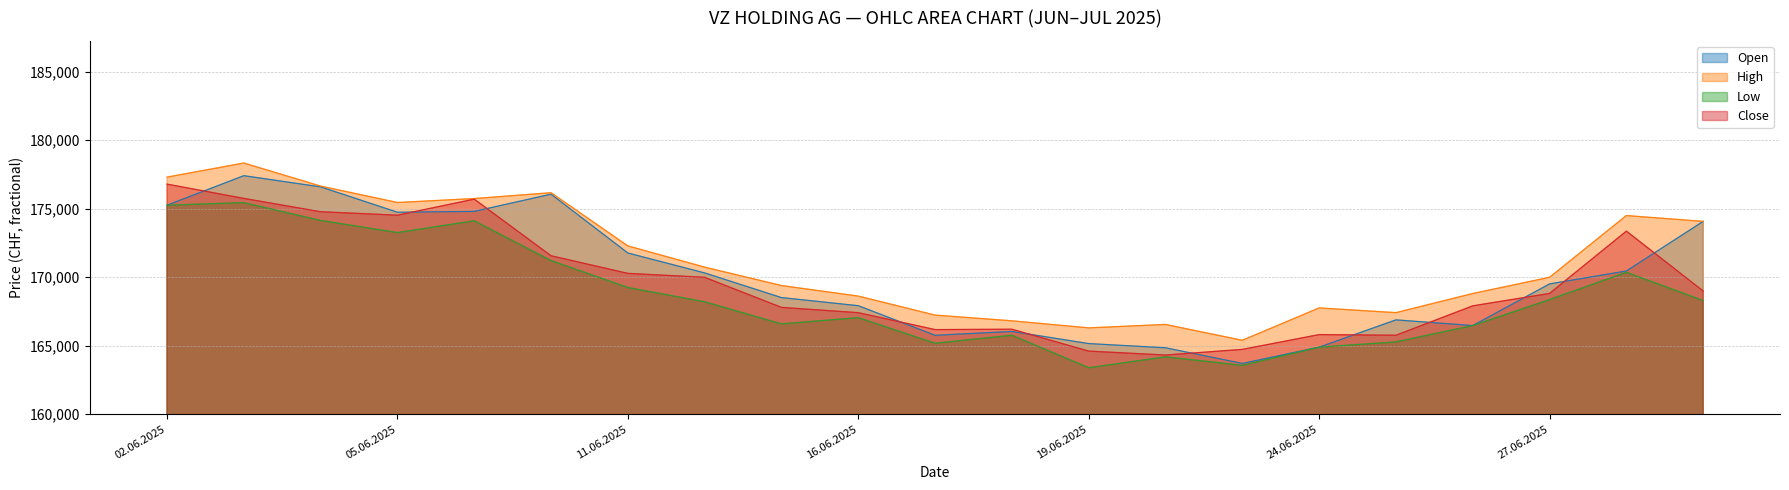

Which series has the largest total across all categories?

High